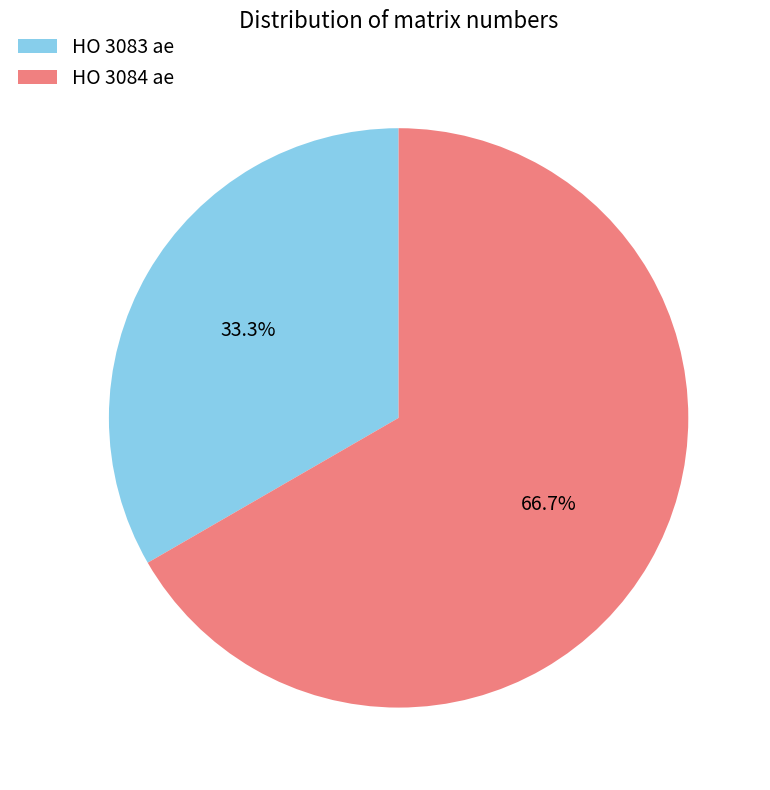

What is the majority slice?

HO 3084 ae